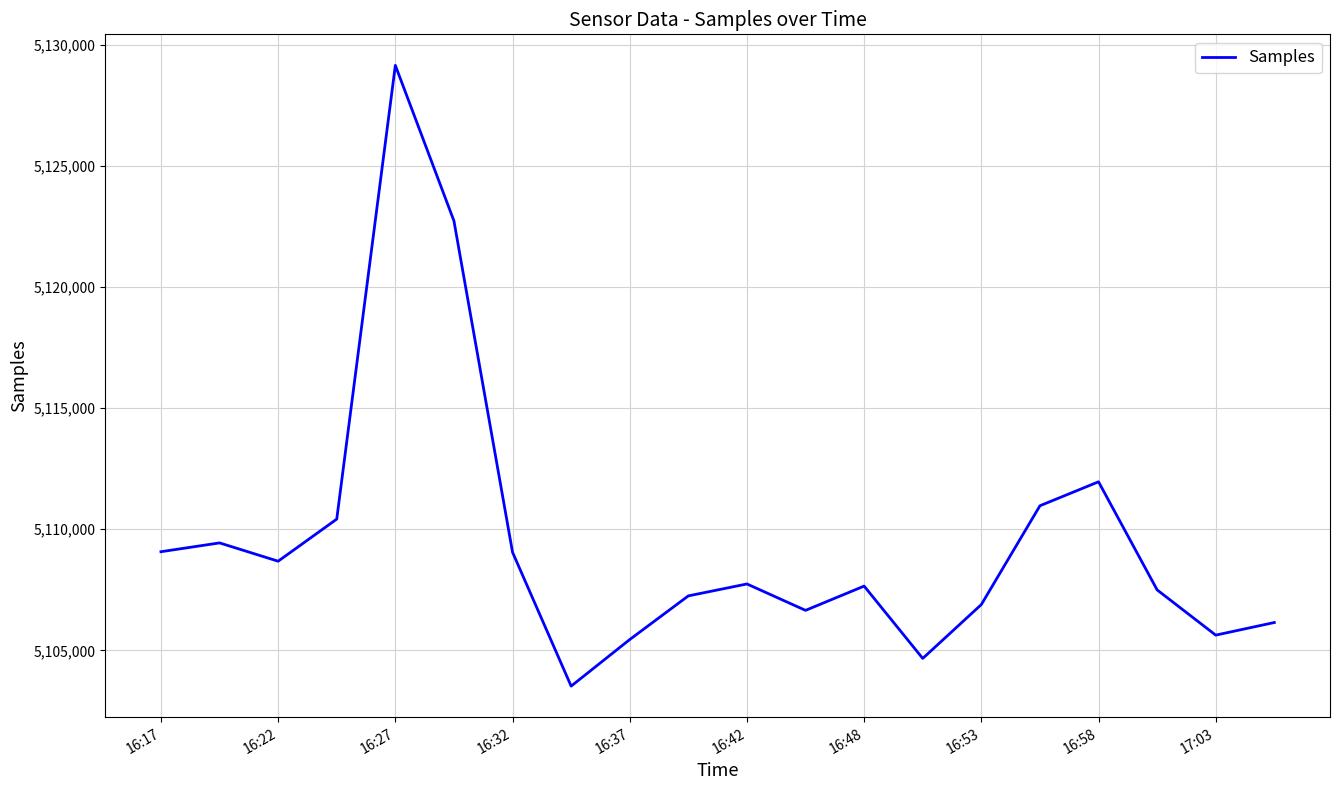

Does the chart display data point markers on the line(s)?

No